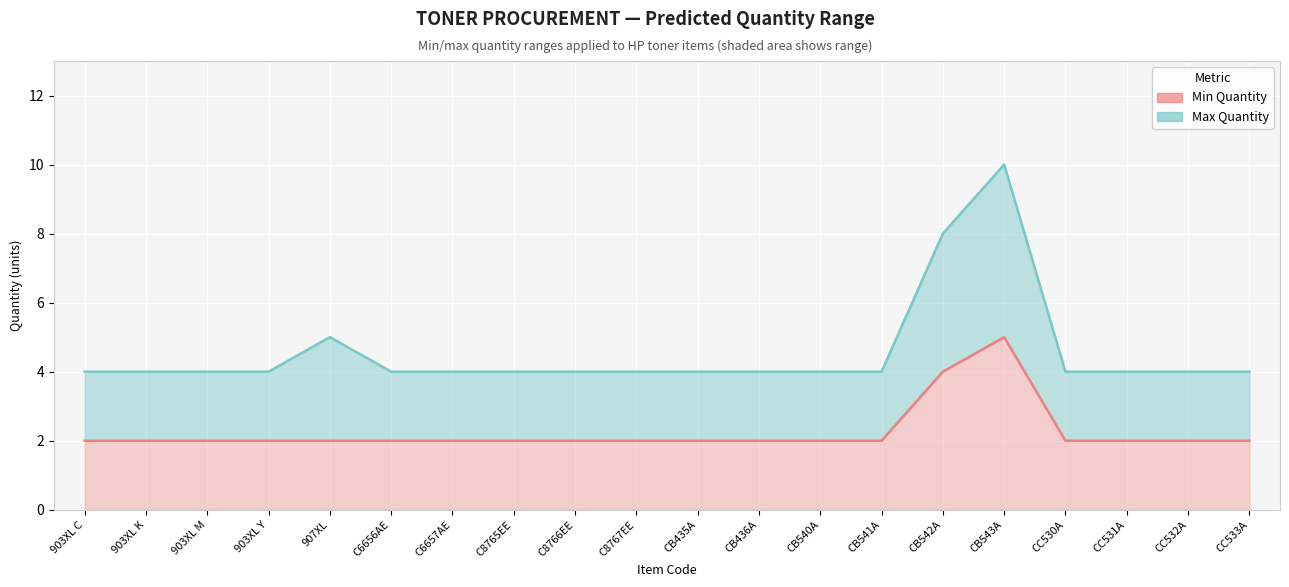

What is the sum of the Predicted Quantity (min) values at C8765EE and 907XL?

4